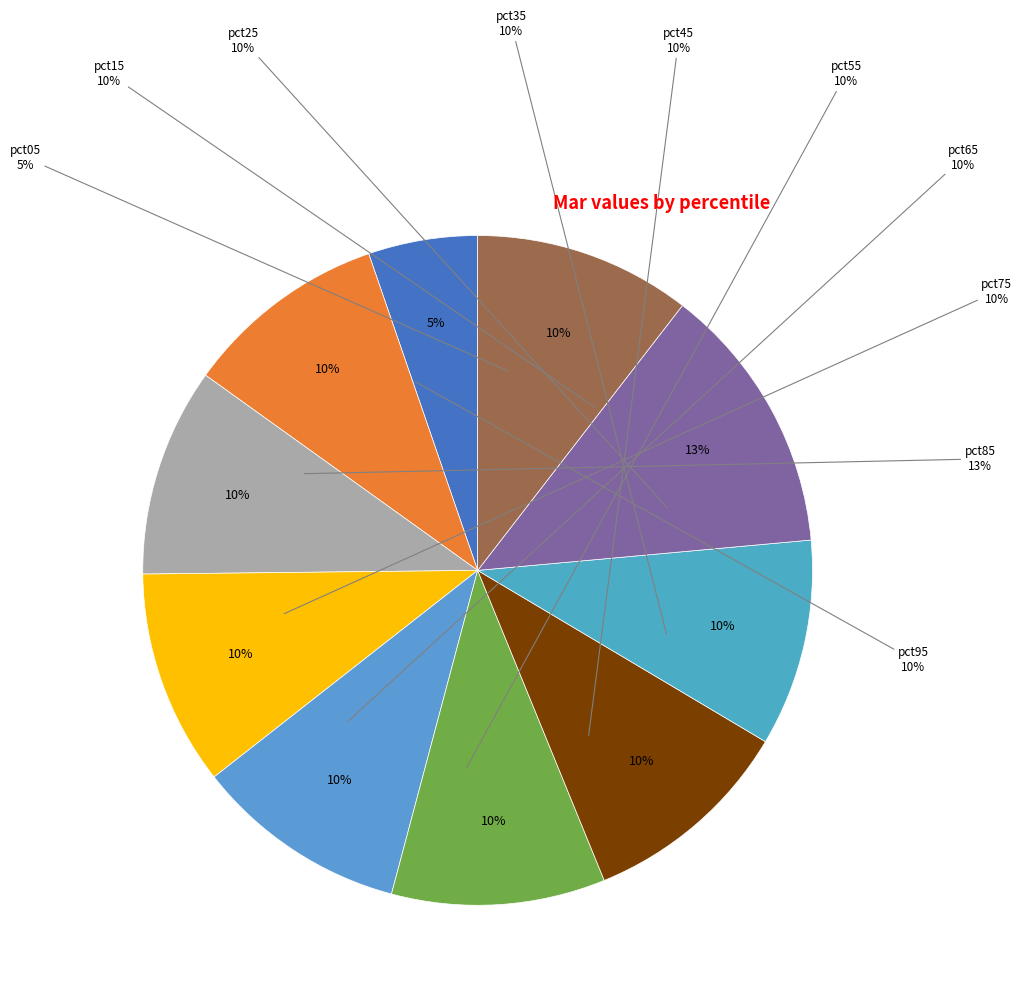

True or false: pct85 accounts for 13% of the total.

True